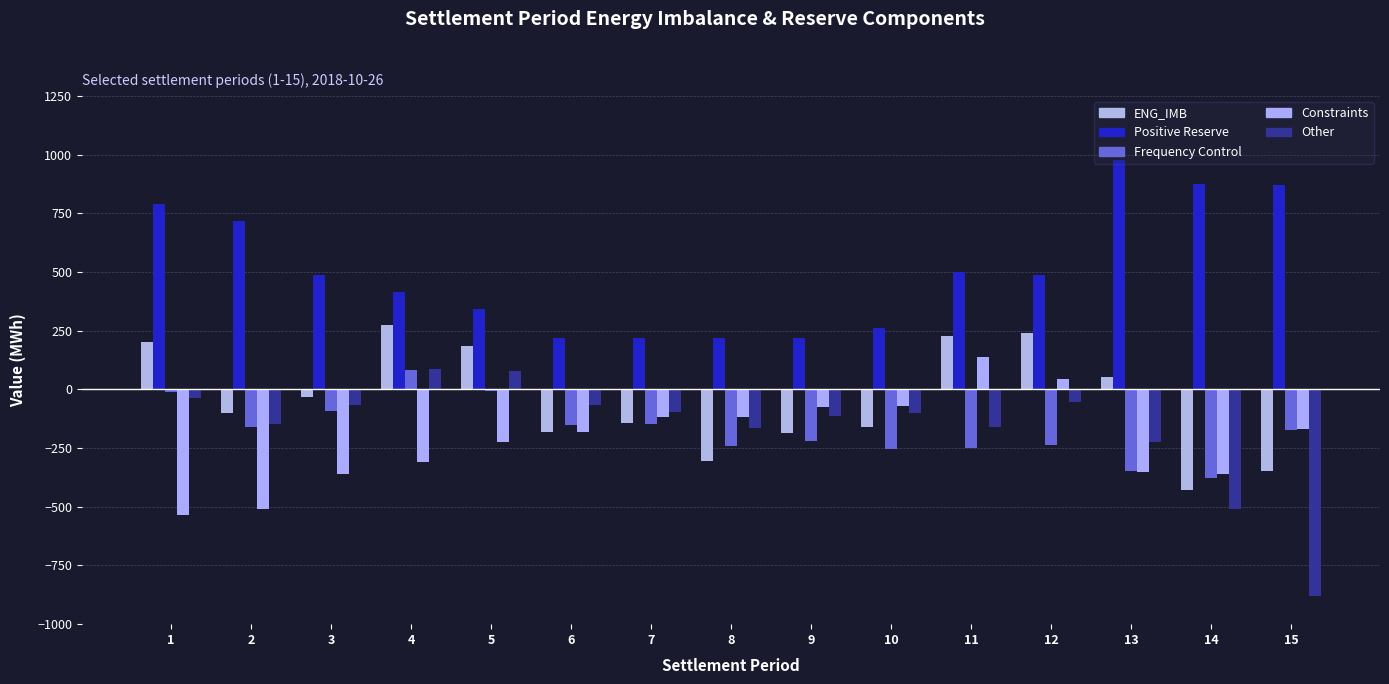

How many negative values does the Constraints series have?

13